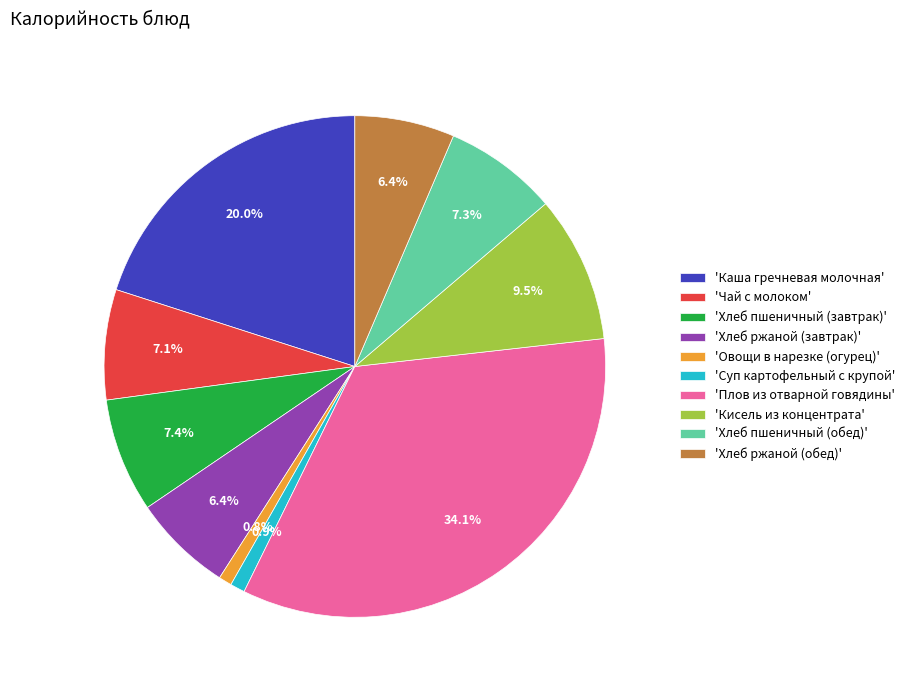

Is there any slice that represents more than half of the pie?

No